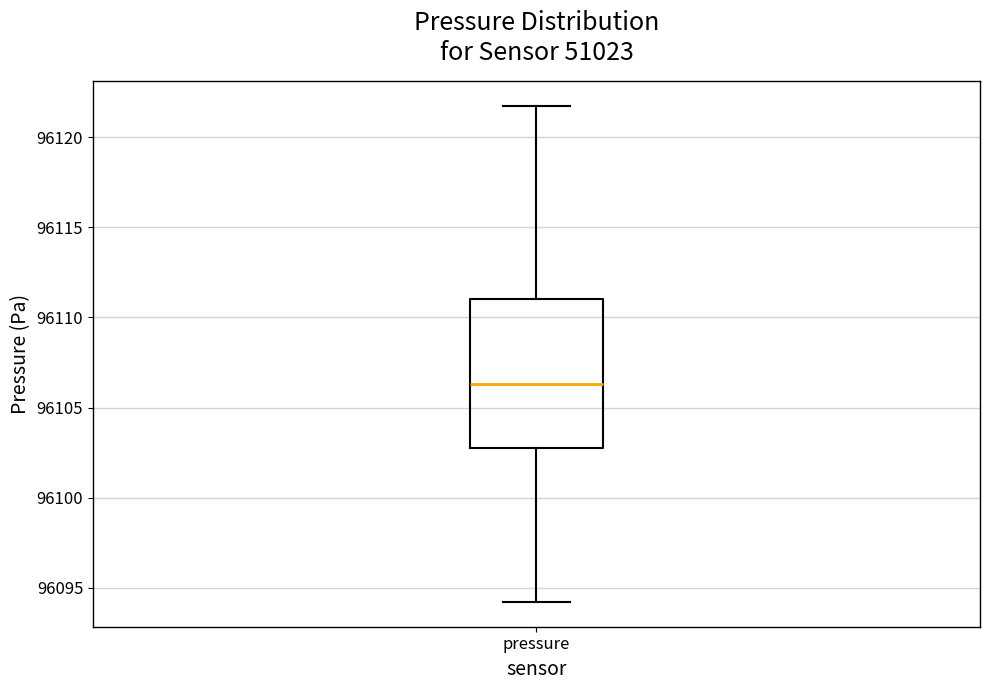

Read this box plot against the y-axis: the position of the median line, the range covered by the box, and the ends of both whiskers. The values are not printed on the chart, so give them approximately, as read against the axis.

median 96106.5, box 96102.5 to 96111.0, whiskers 96094.0 to 96122.0